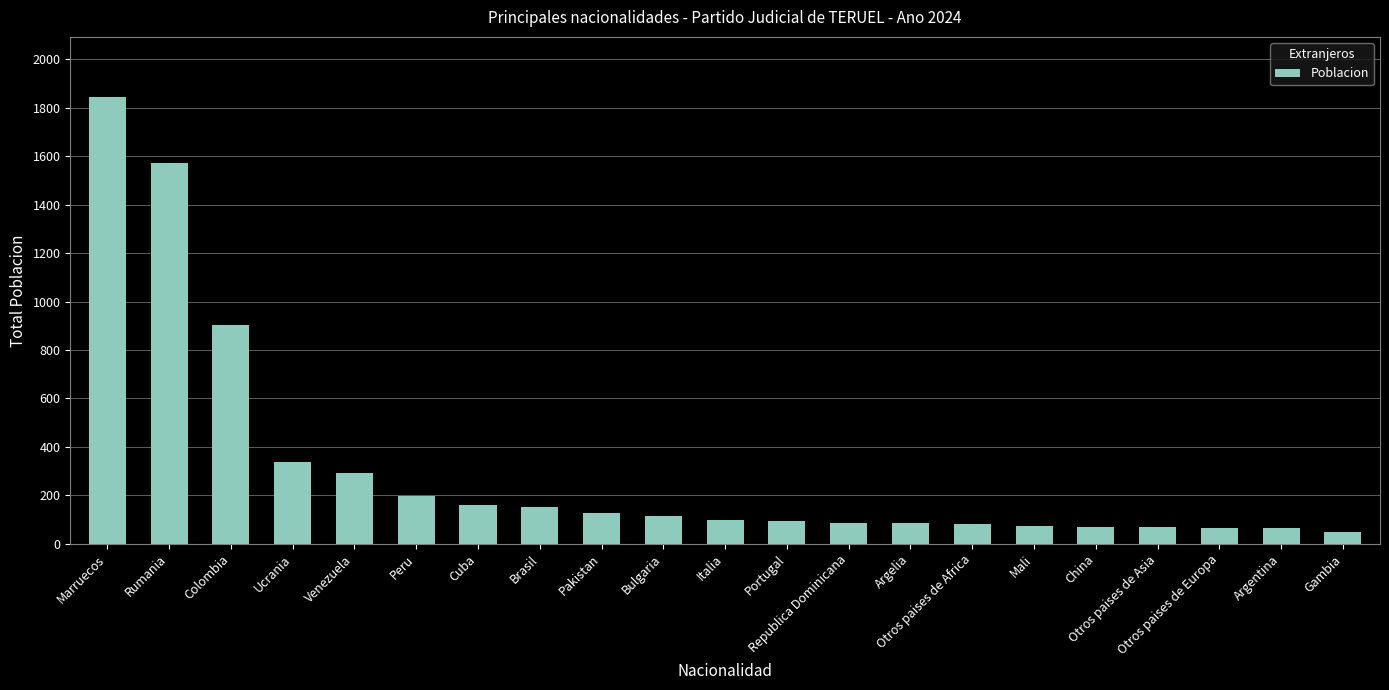

What is the average value?

311